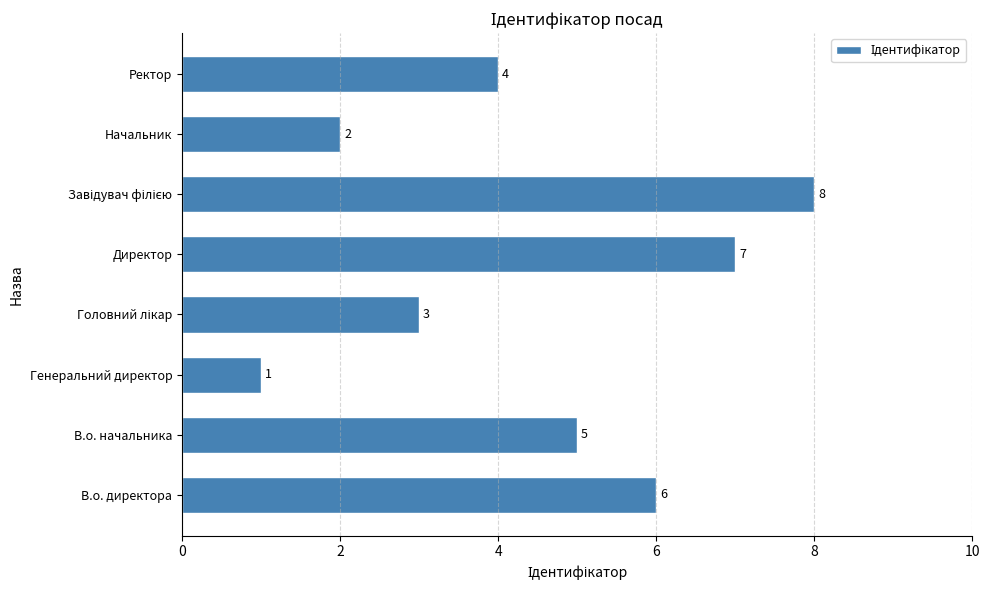

Reading top to bottom, list all the values displayed in this chart.

4	2	8	7	3	1	5	6